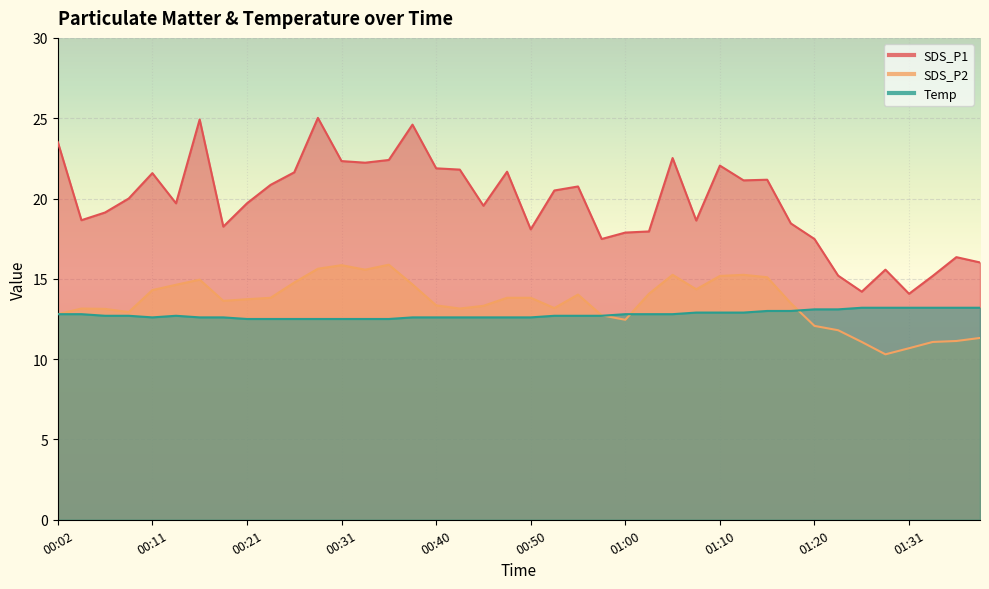

Count the number of data series in this chart.

3